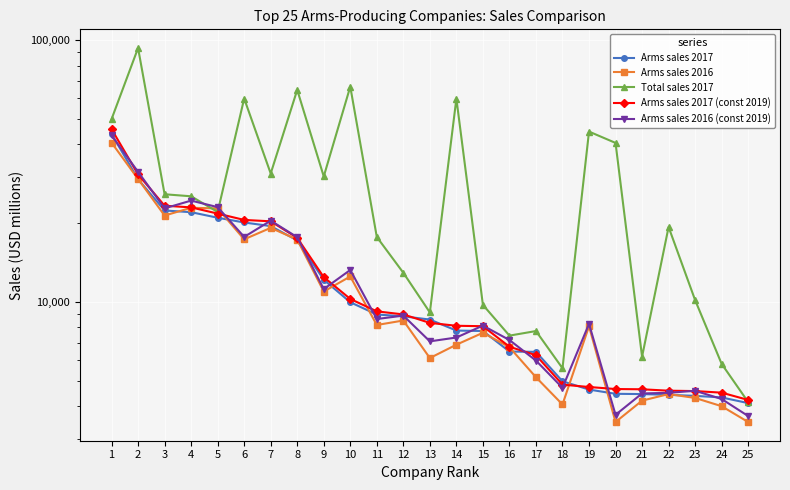

Read the Total sales 2017 value at 13.

9125.0